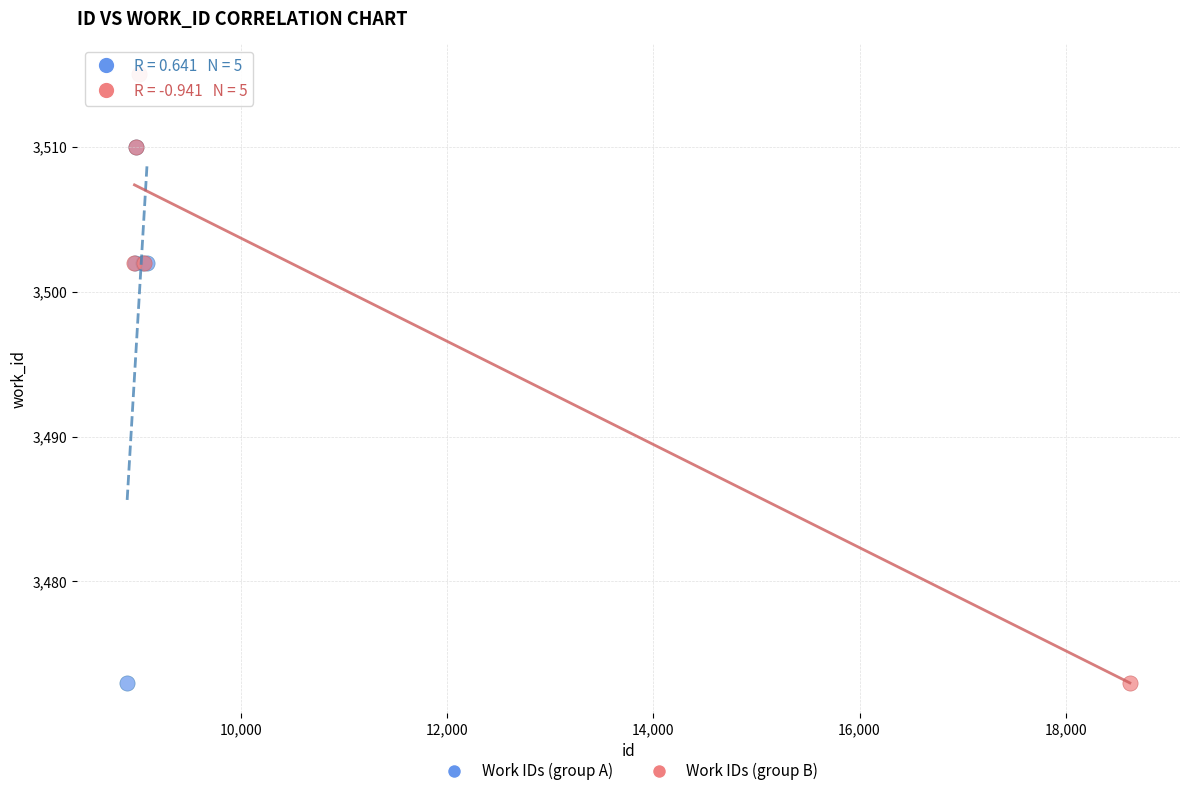

Which series contains the highest Y value?

Work IDs (group B)